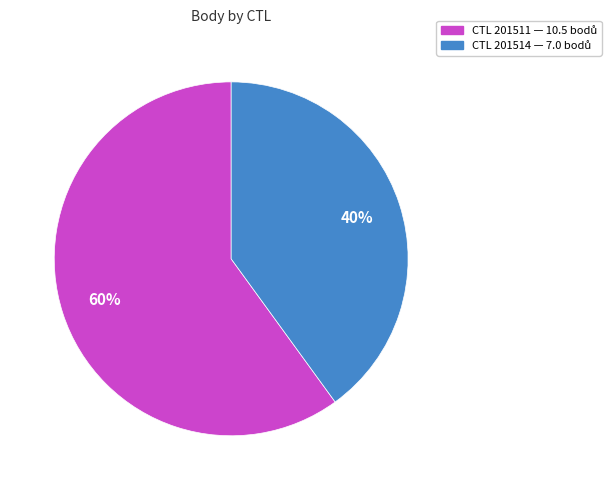

To the nearest percent, what is the difference between the largest and smallest slice percentages?

20%